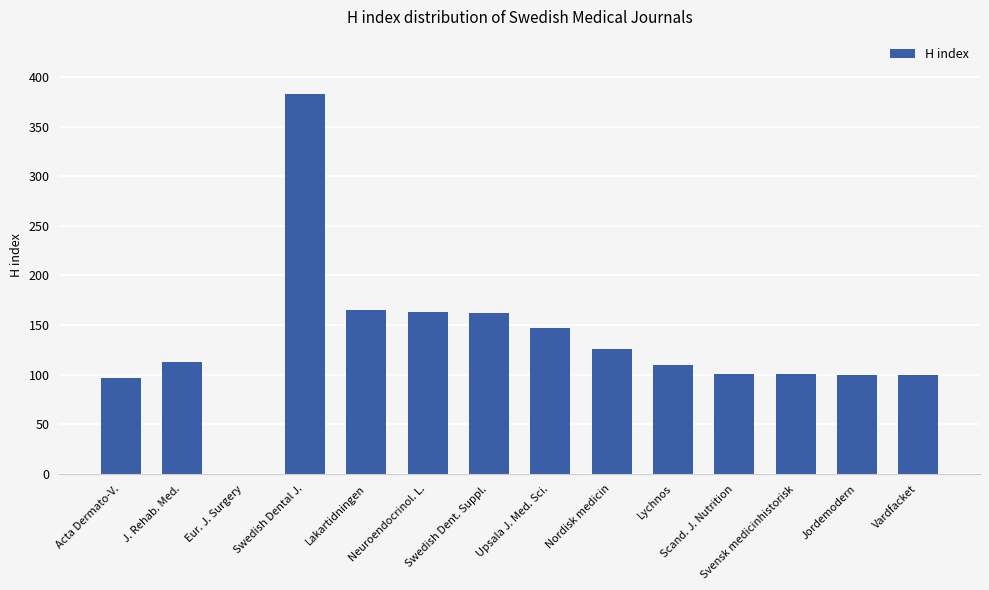

What is the sum of the values at Upsala J. Med. Sci. and Nordisk medicin?

273